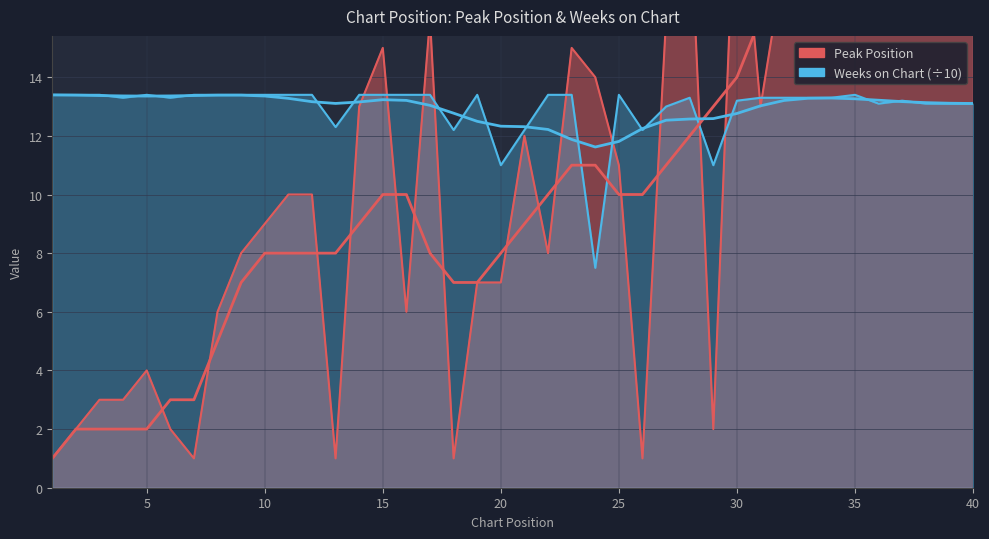

Which series has the largest range (max minus min)?

Peak Position